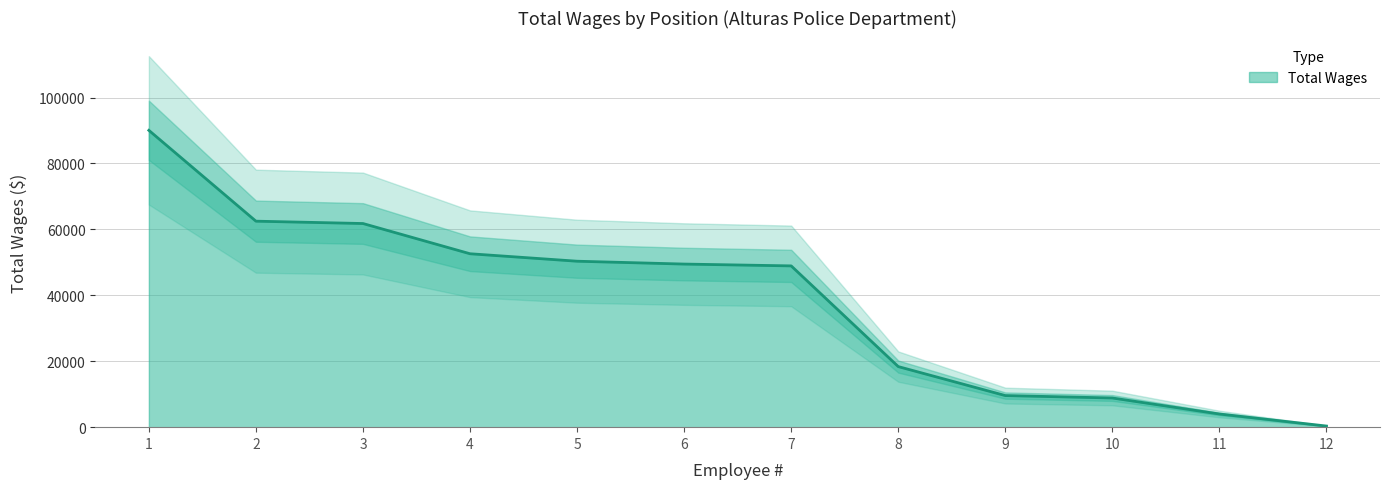

How many series are shown in this chart?

1